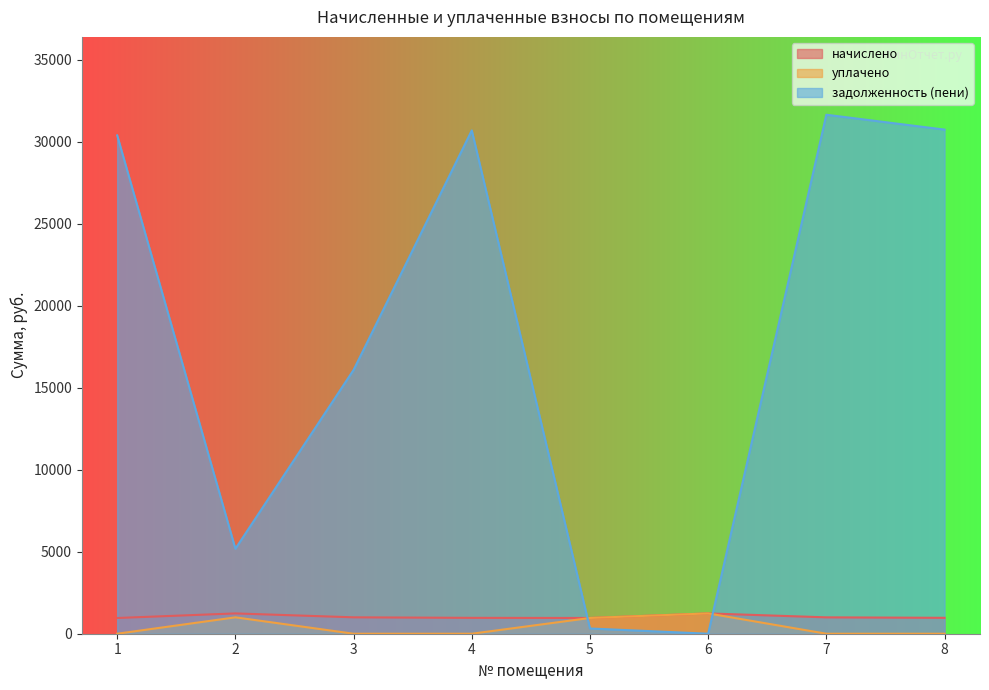

Rank the series at 7 from highest to lowest value.

задолженность (пени), начислено, уплачено